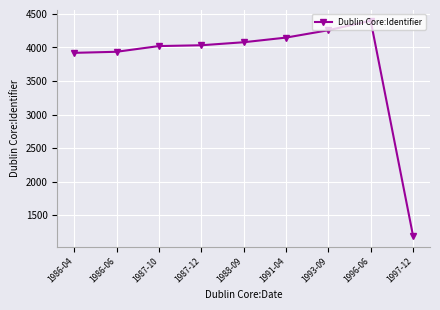

How many data points does each series have?

9